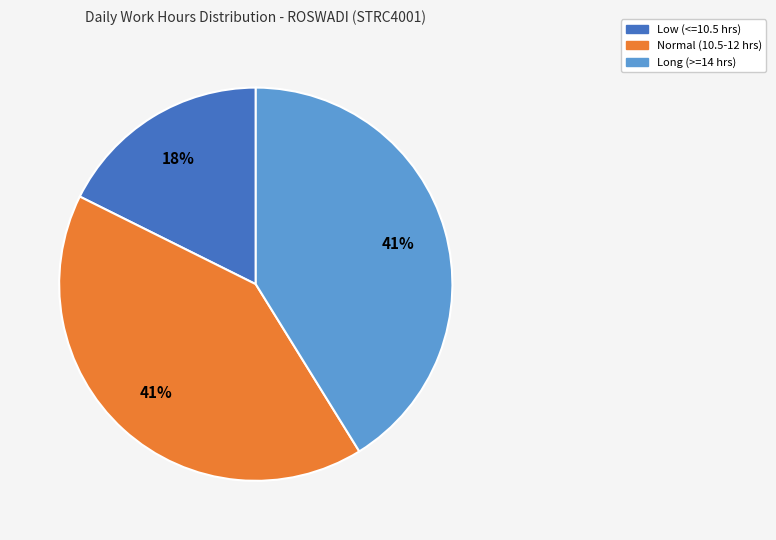

To the nearest percent, what is the average slice percentage?

33%